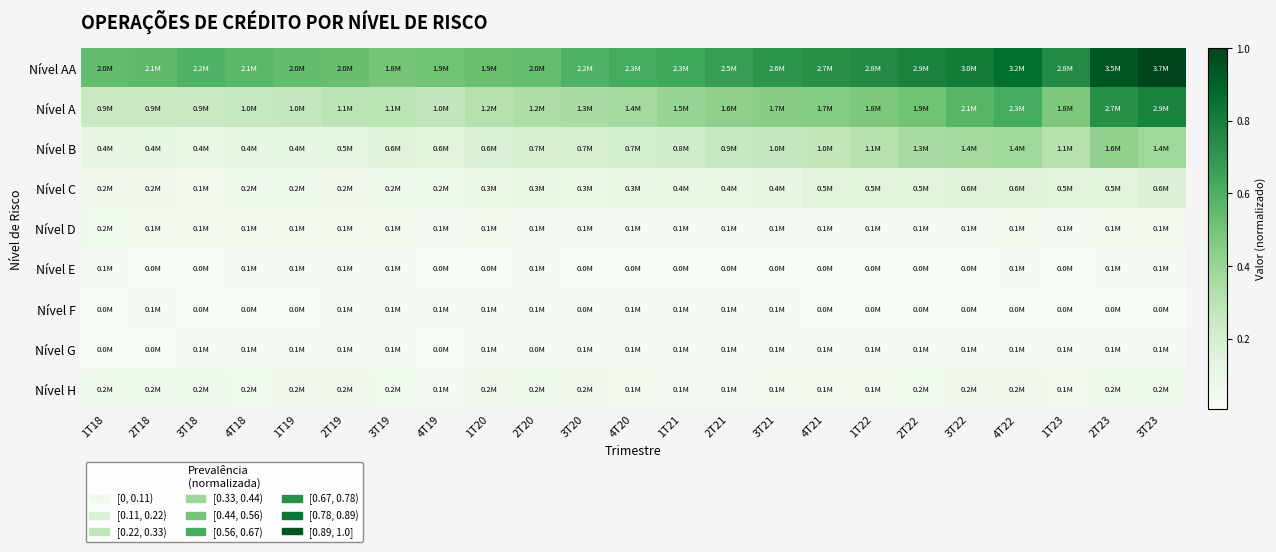

Between 1T18 and 4T22, which series saw the biggest shift?

Nível A